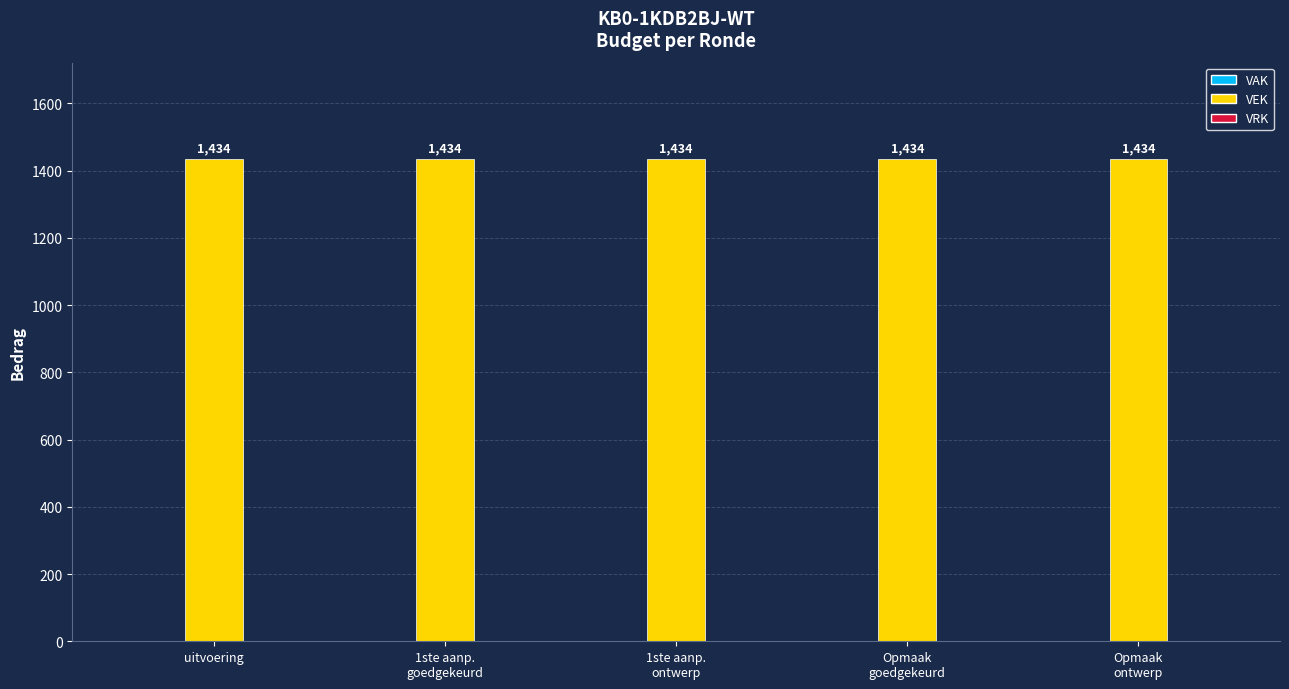

Which has a higher value, Opmaak
goedgekeurd or uitvoering?

Opmaak
goedgekeurd